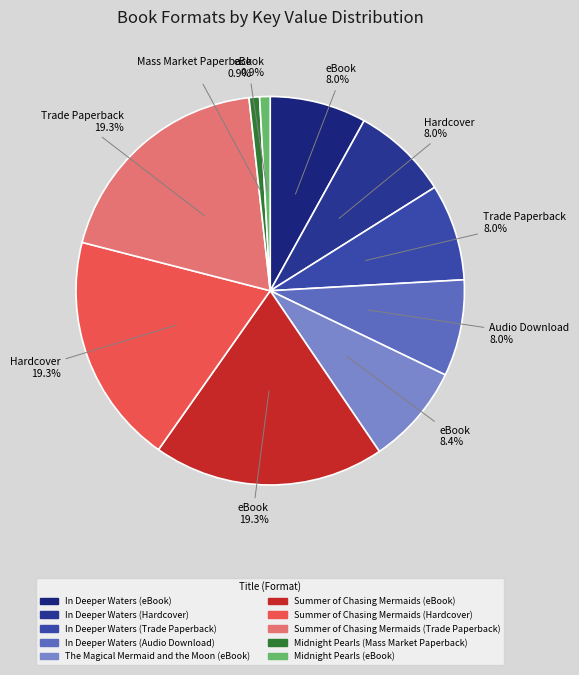

Is it true that Midnight Pearls (eBook) is 11% of the pie?

False